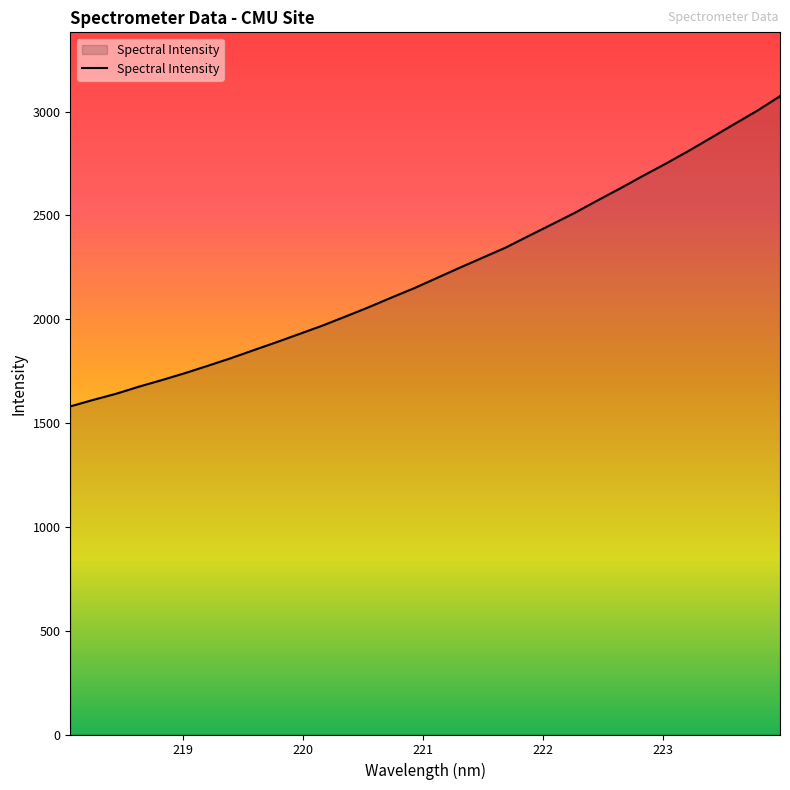

Reading right to left, extract all data points from this chart.

3074.0	3003.7	2939.5	2874.5	2810.2	2748.6	2689.9	2629.1	2570.6	2510.7	2455.2	2400.2	2344.5	2296.1	2247.8	2198.2	2148.8	2103.3	2056.5	2012.4	1968.8	1928.9	1889.2	1850.7	1811.9	1775.5	1740.1	1706.9	1675.2	1640.9	1611.3	1580.0